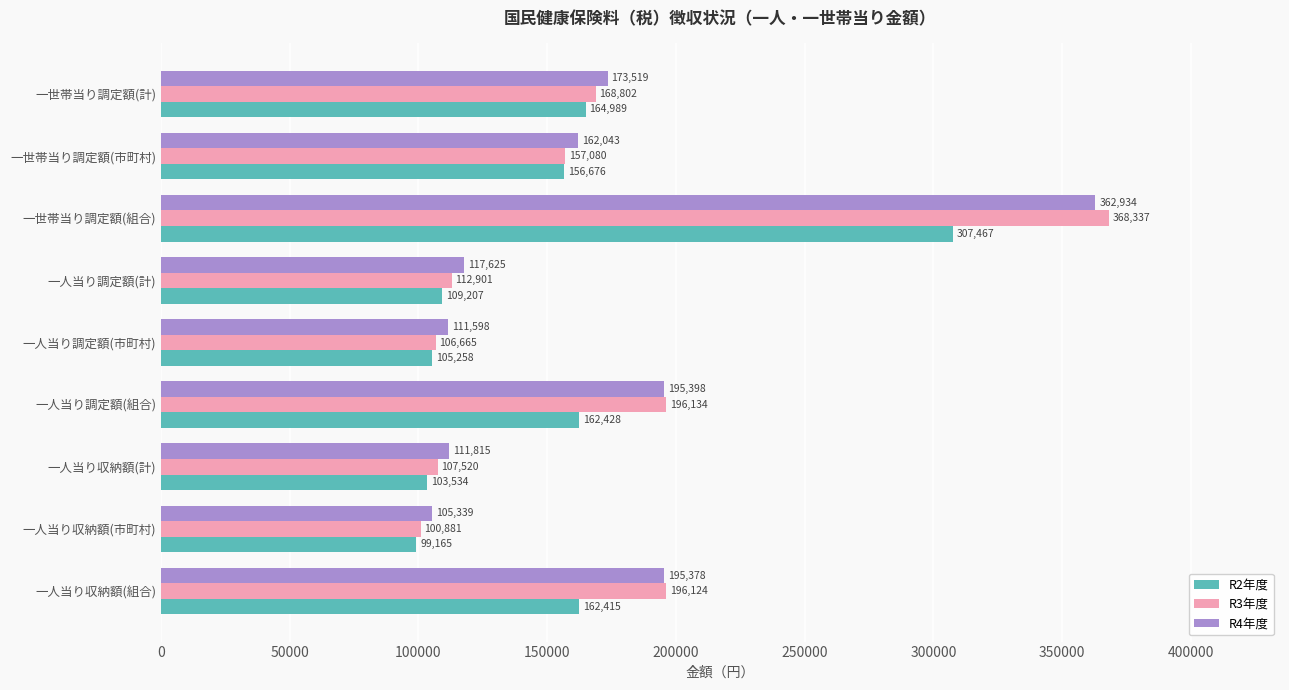

Rank the series by their maximum value, from highest to lowest.

R3年度, R4年度, R2年度